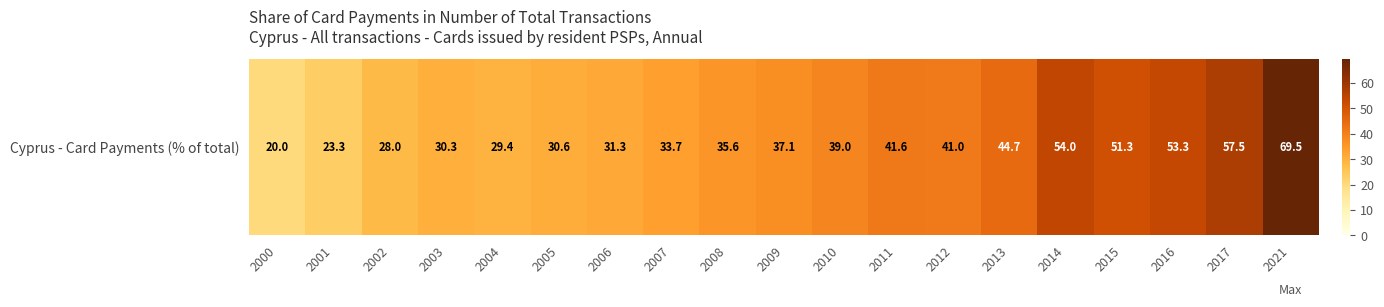

Rank the categories by value from lowest to highest.

2000, 2001, 2002, 2004, 2003, 2005, 2006, 2007, 2008, 2009, 2010, 2012, 2011, 2013, 2015, 2016, 2014, 2017, 2021